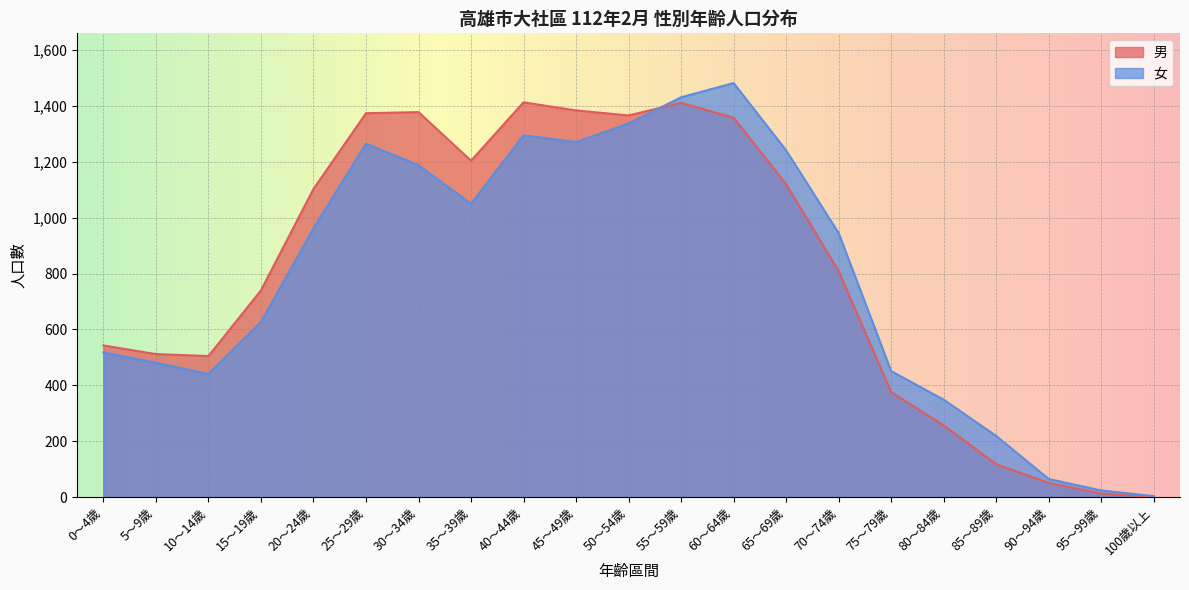

Where is the first local minimum for 女?

10～14歲